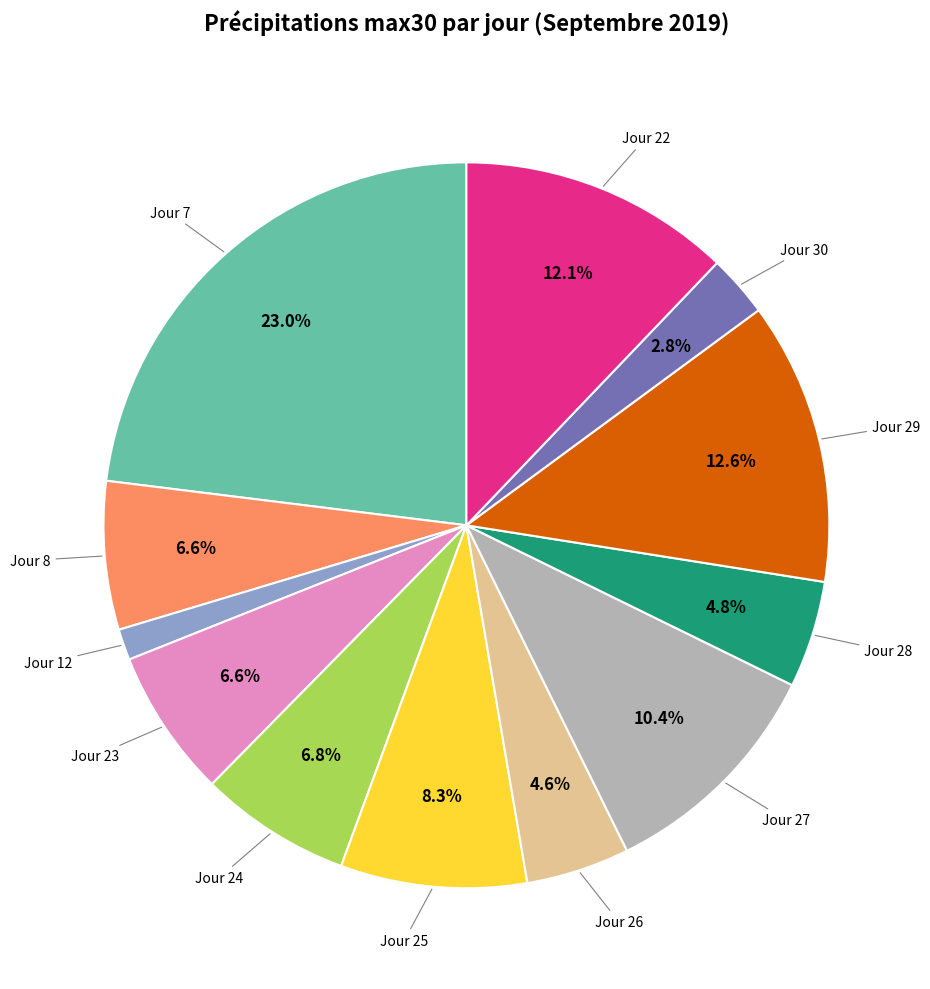

Count the number of slices in the pie.

12